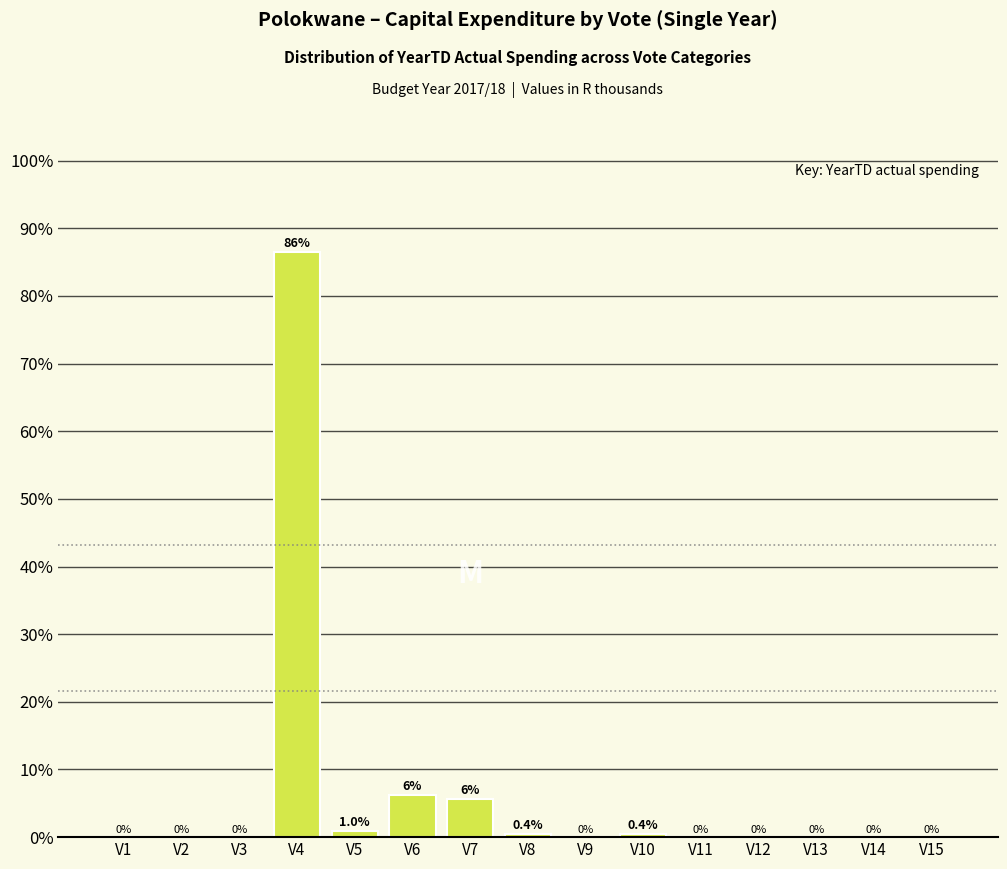

What is the maximum value shown in the chart?

86.5